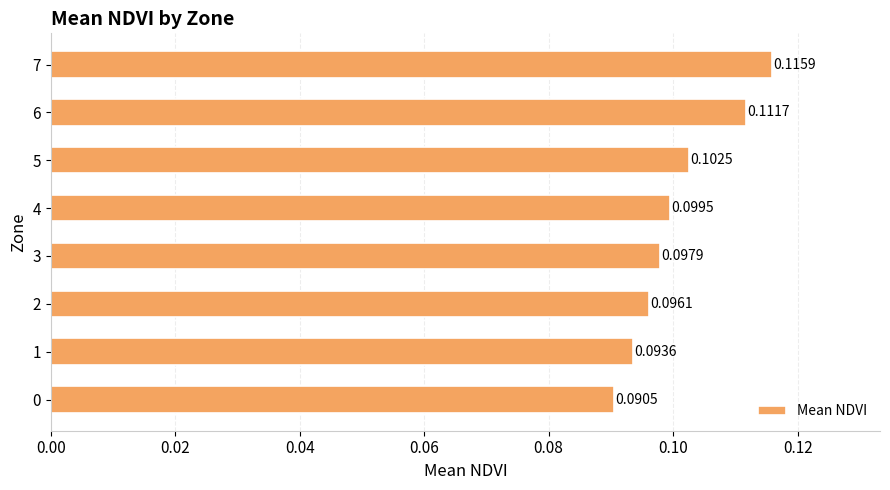

List the labels in order of value, smallest first.

0, 1, 2, 3, 4, 5, 6, 7